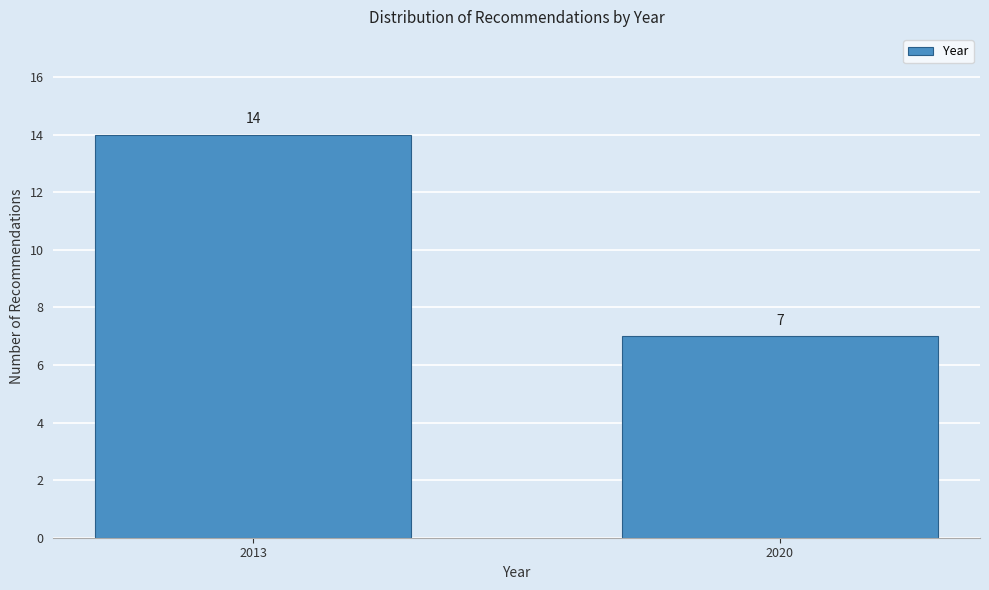

Reading right to left, what are all the values shown in this chart?

2020=7	2013=14